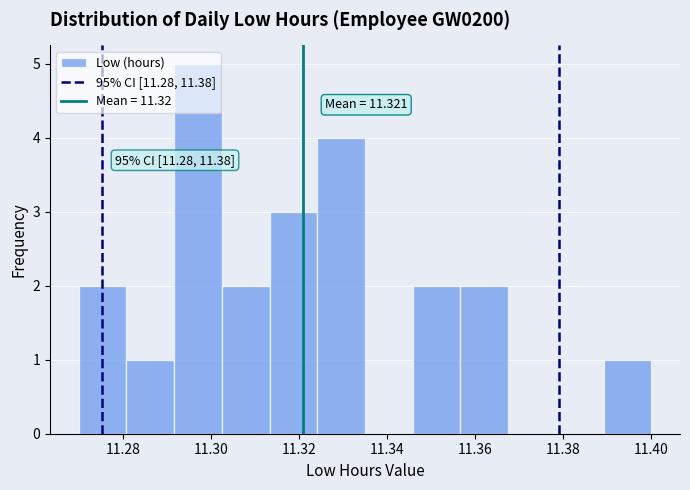

Over which range of the x-axis is the bar tallest?

11.292 to 11.302